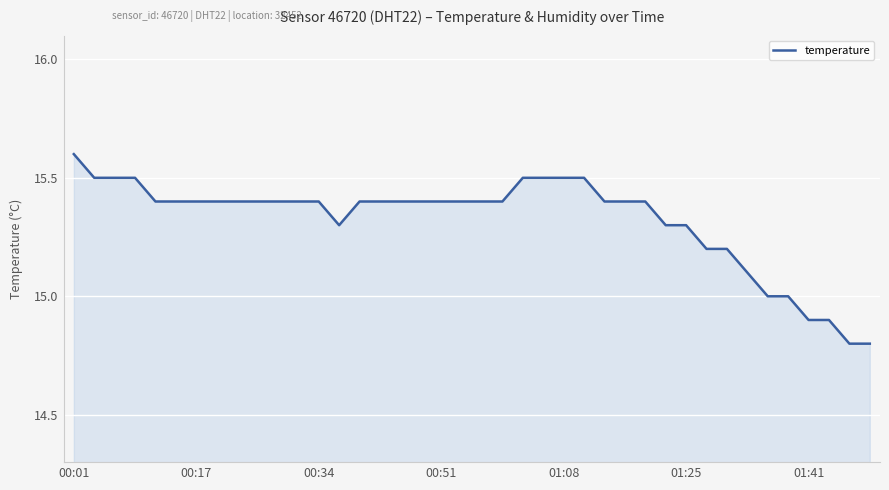

What is the maximum value shown in the chart?

15.6